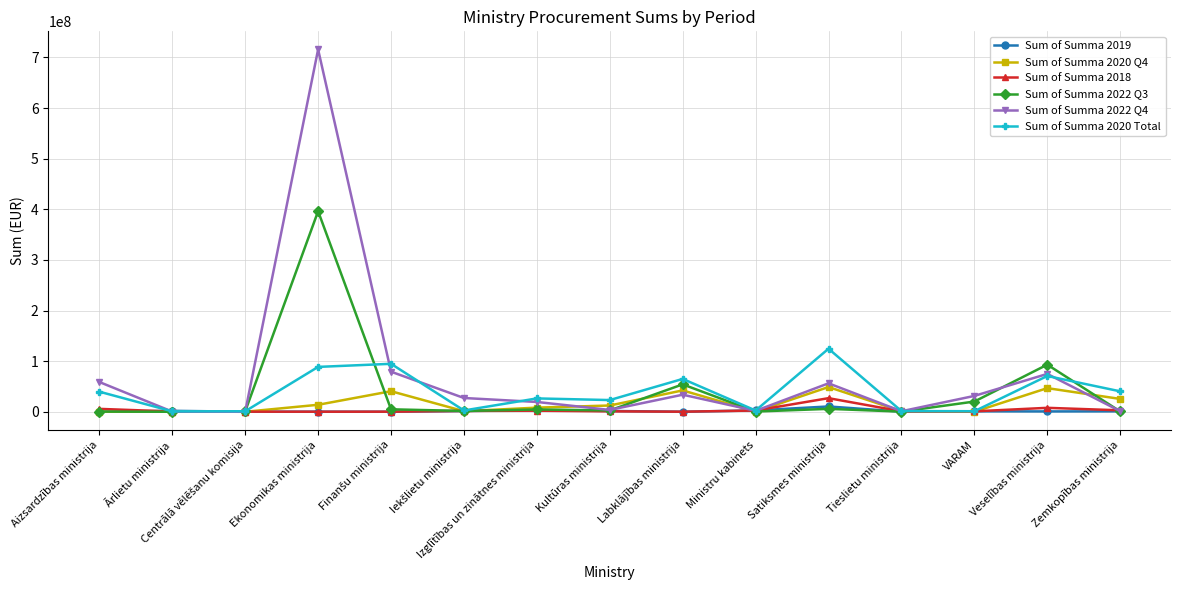

Which series has the largest total across all categories?

Sum of Summa 2022 Q4